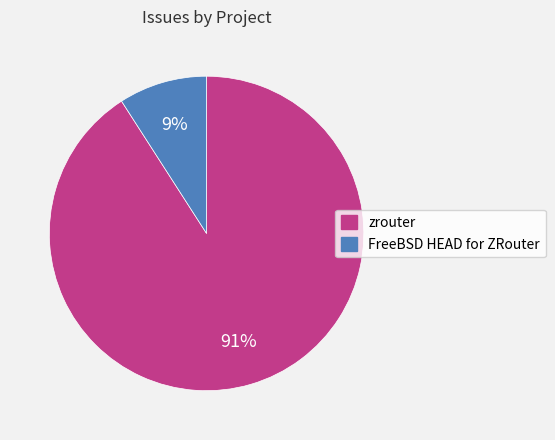

What percentage is the zrouter slice, to the nearest percent?

91%